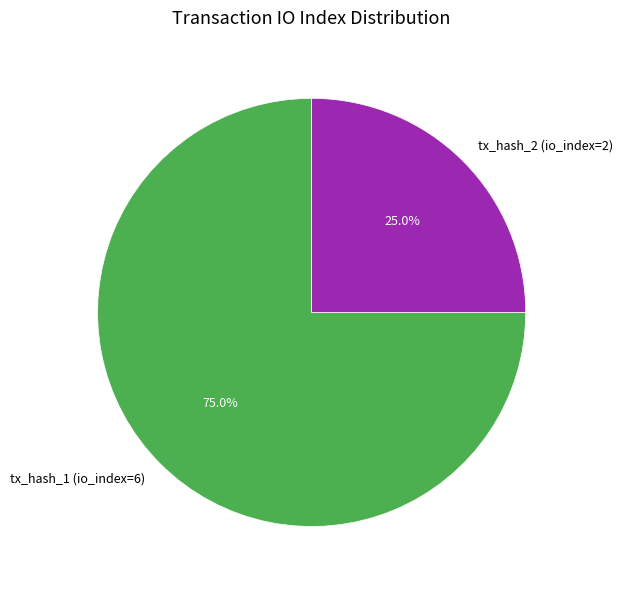

Which category has the biggest portion of the pie?

tx_hash_1 (io_index=6)